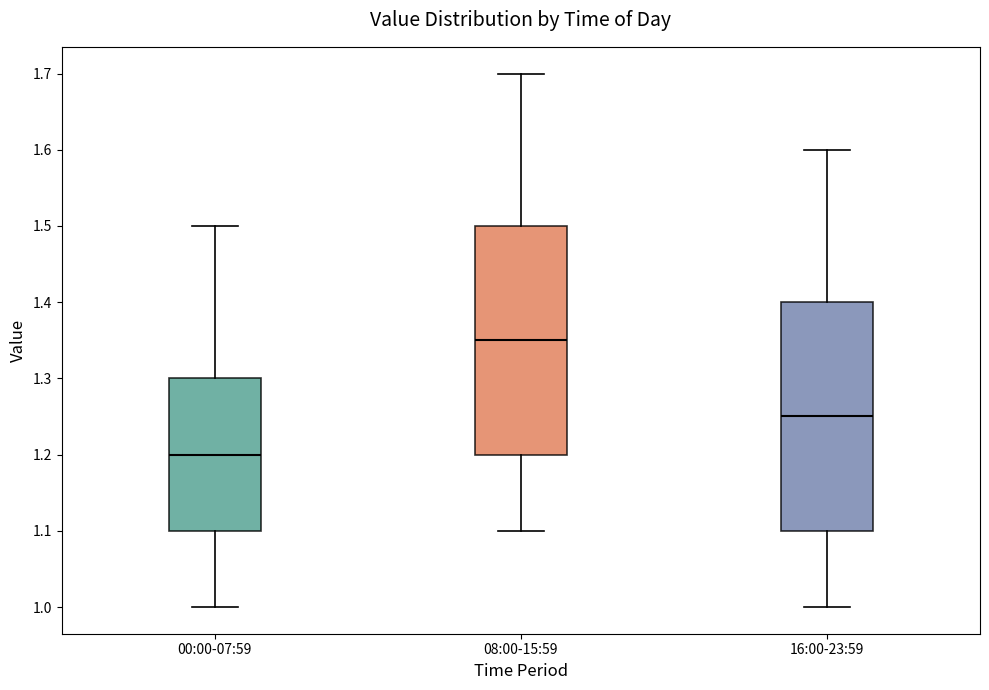

Which box's median line is the lowest?

00:00-07:59